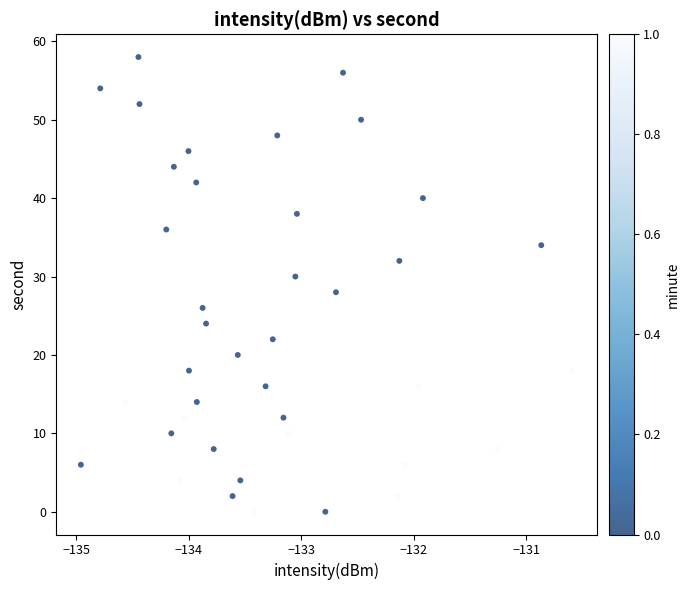

What is the range of Y values (max minus min)?

58